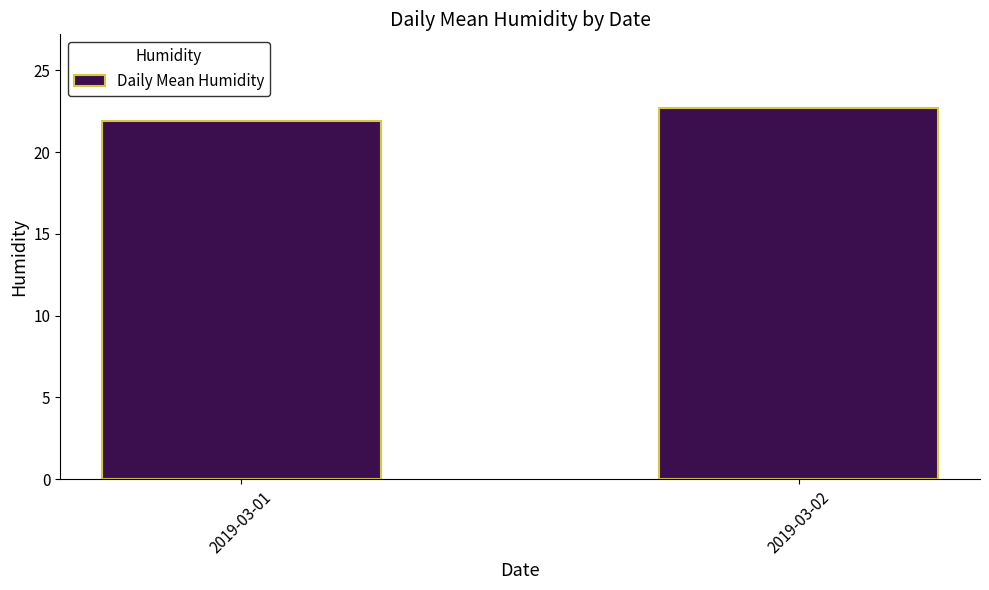

Is it true that the value at 2019-03-02 is 22.7?

True